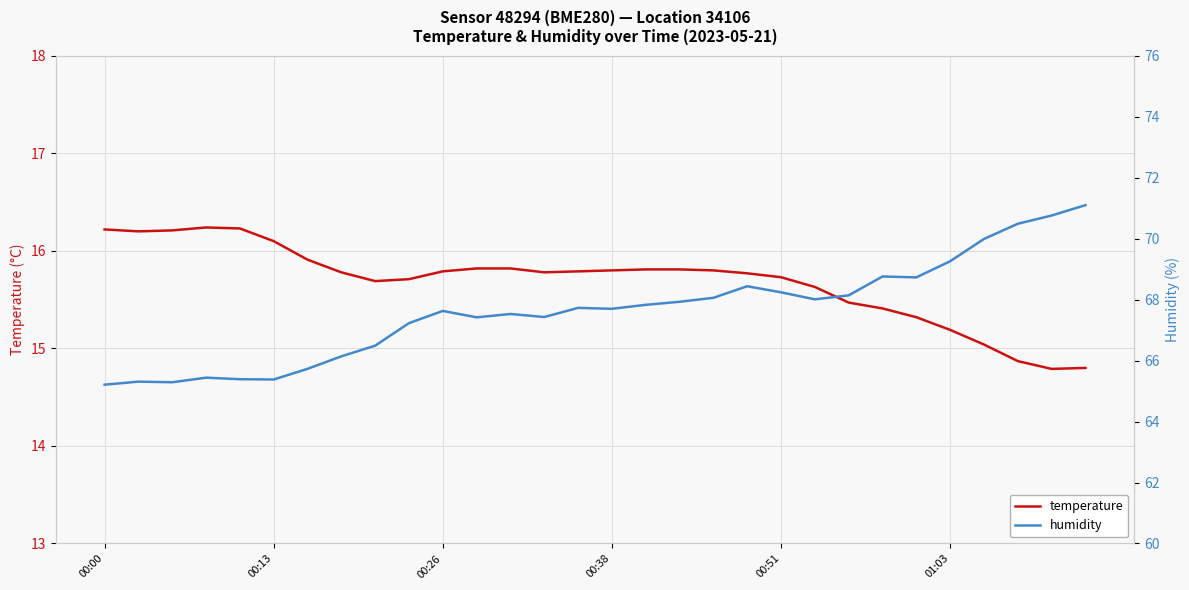

List the series in order of their peak value, highest first.

humidity, temperature